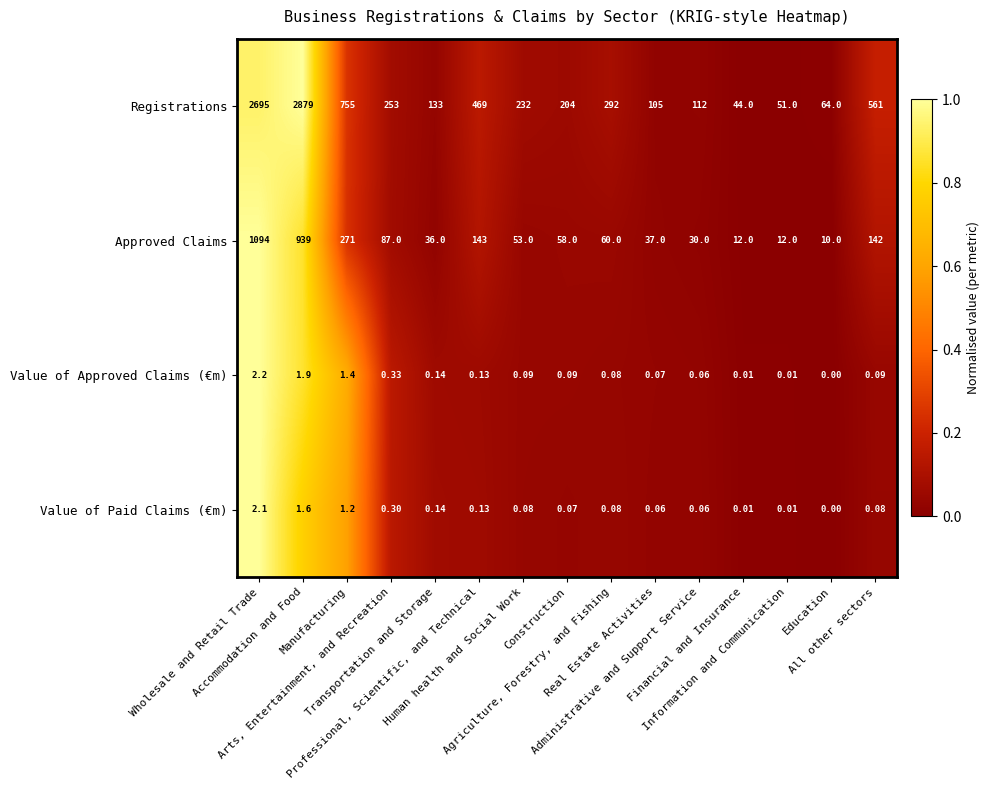

List the series in order of their peak value, highest first.

Registrations, Approved Claims, Value of Approved Claims (€m), Value of Paid Claims (€m)